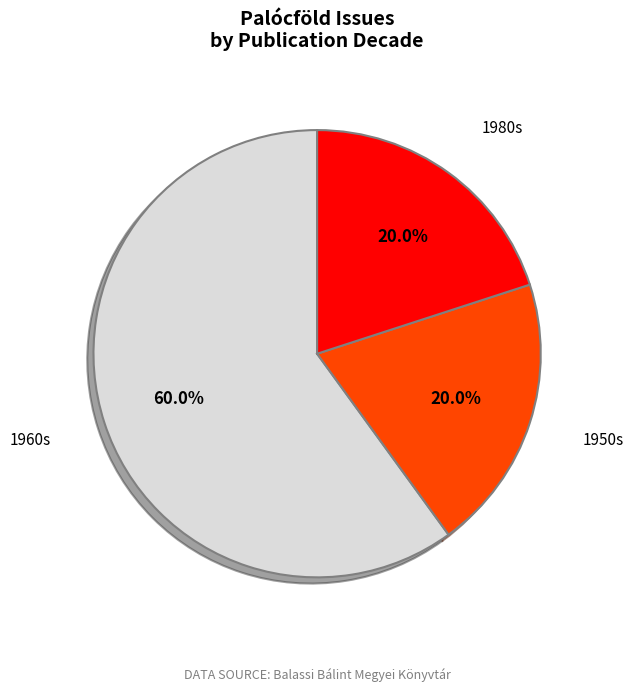

Count the number of slices in the pie.

3